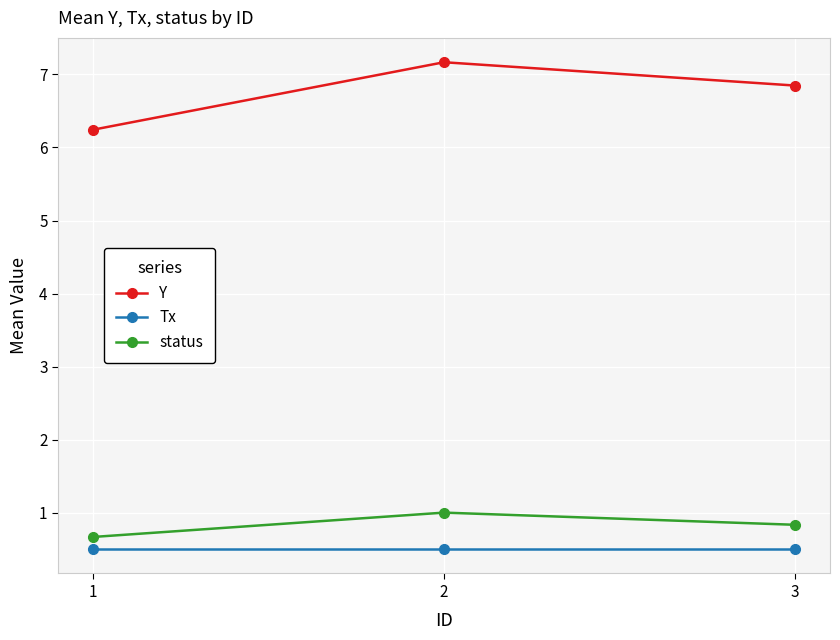

Rank the series at 3 from lowest to highest value.

Tx, status, Y